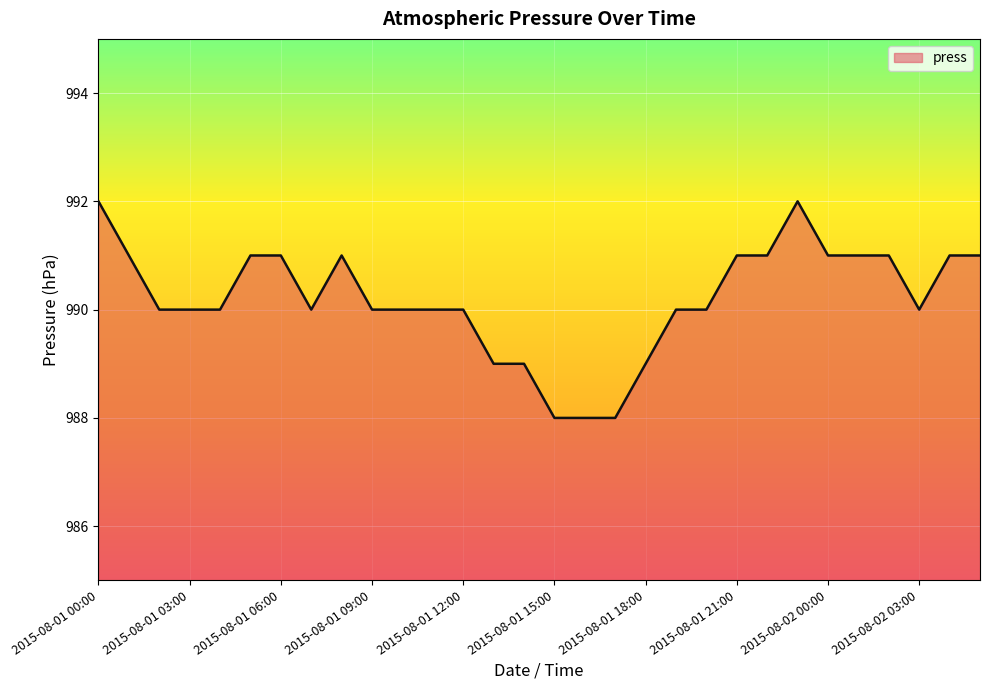

What is the difference between the maximum and minimum values?

4